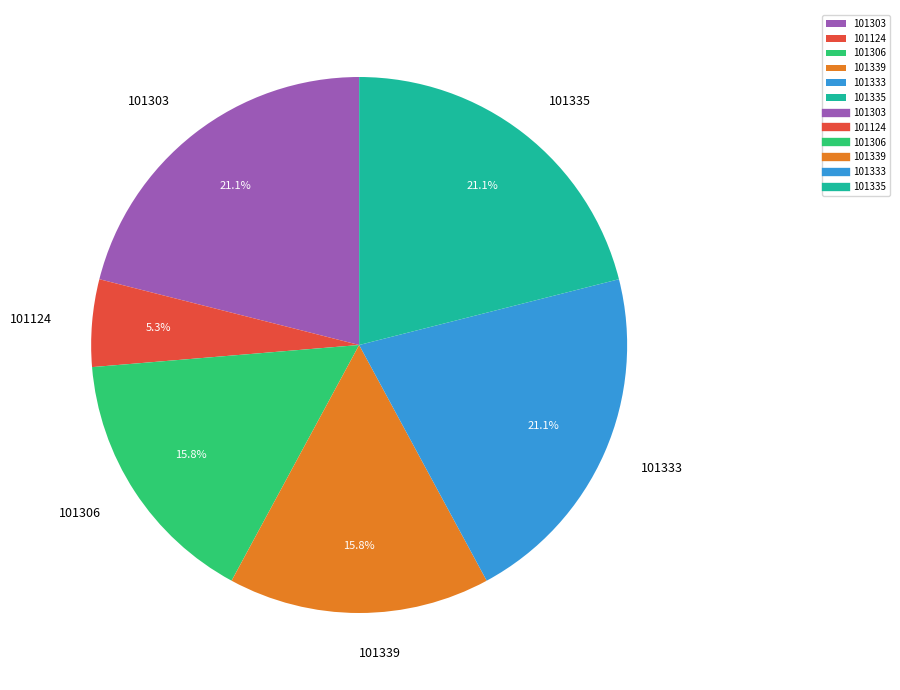

Count the number of slices in the pie.

6